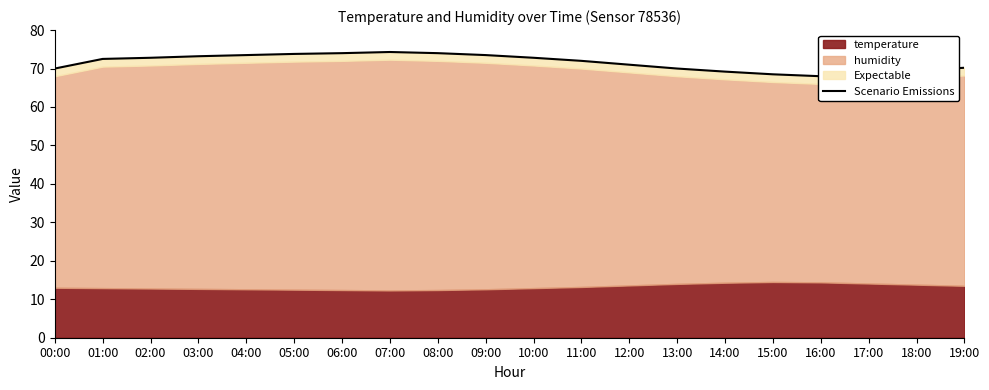

At which label does the data first exceed 72?

01:00